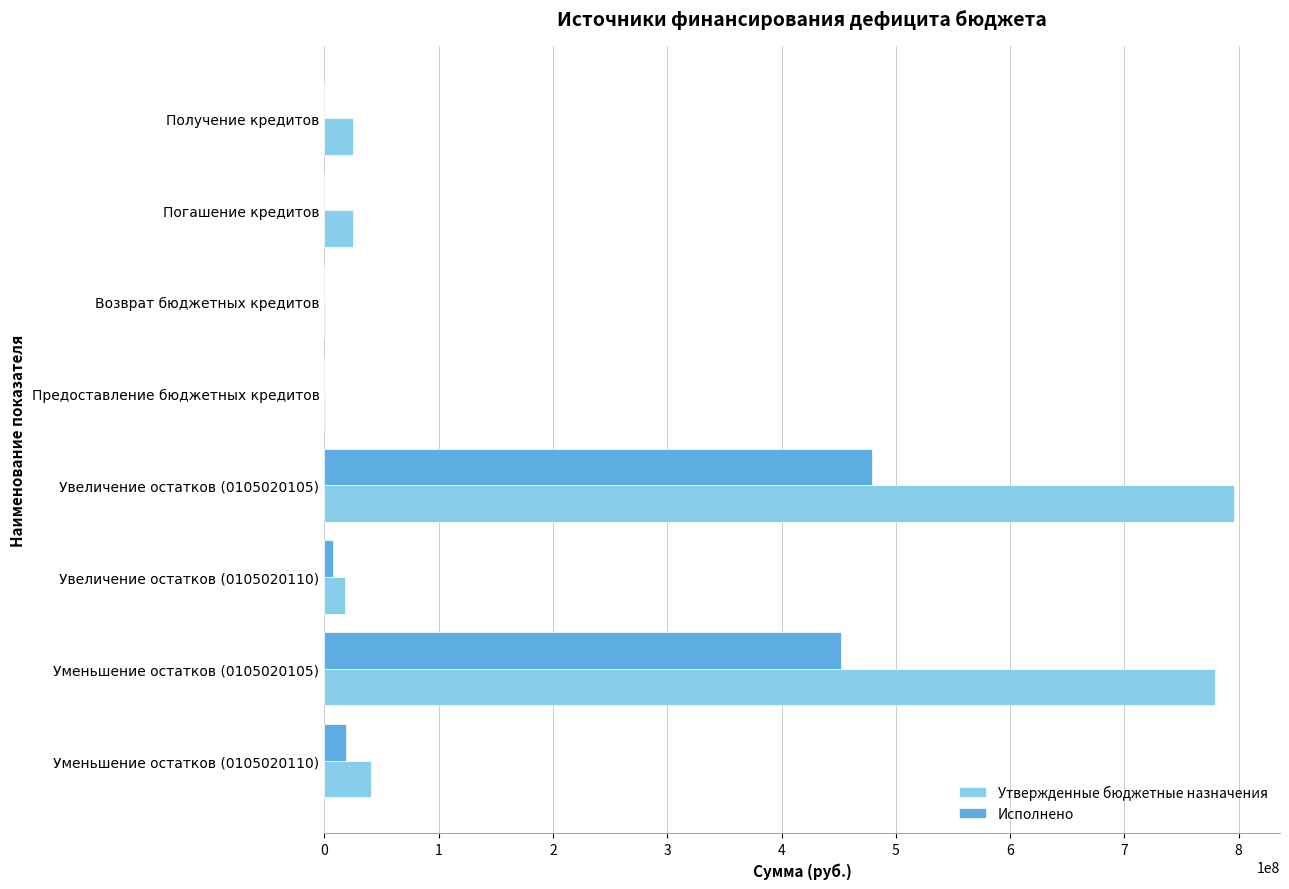

Which category has the highest value in the Исполнено series?

Увеличение остатков (0105020105)